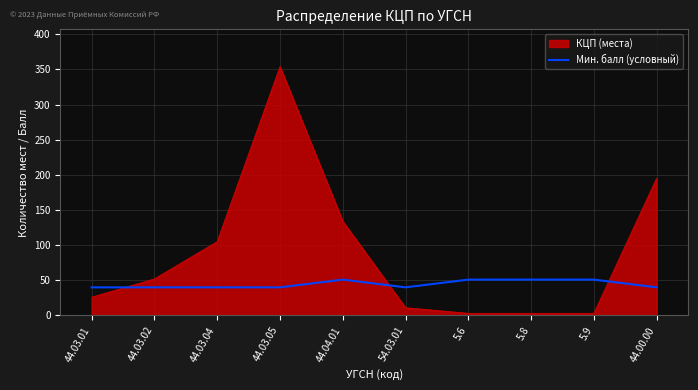

Does the chart display data point markers on the line(s)?

No